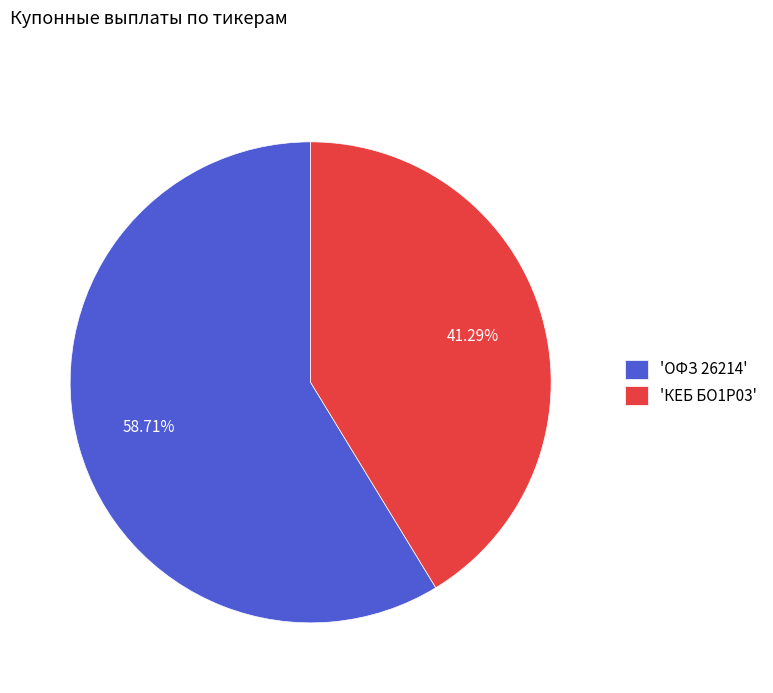

Do 'КЕБ БО1Р03' and 'ОФЗ 26214' together represent more than half of the pie?

Yes